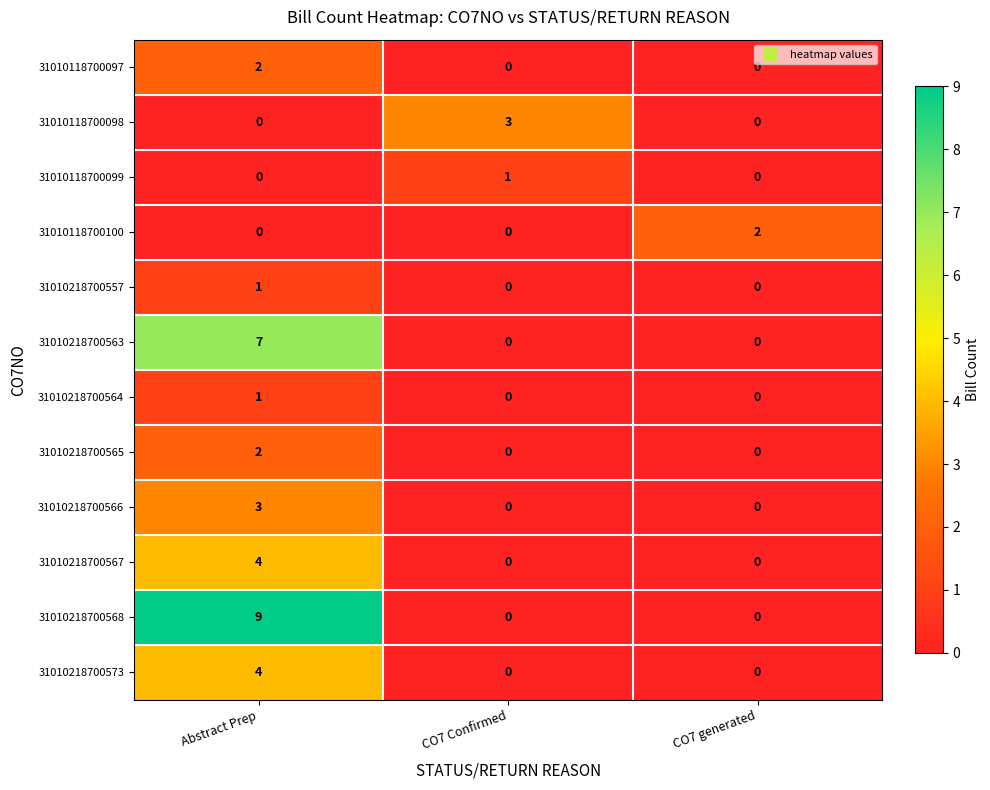

Which series has the largest total across all categories?

31010218700568